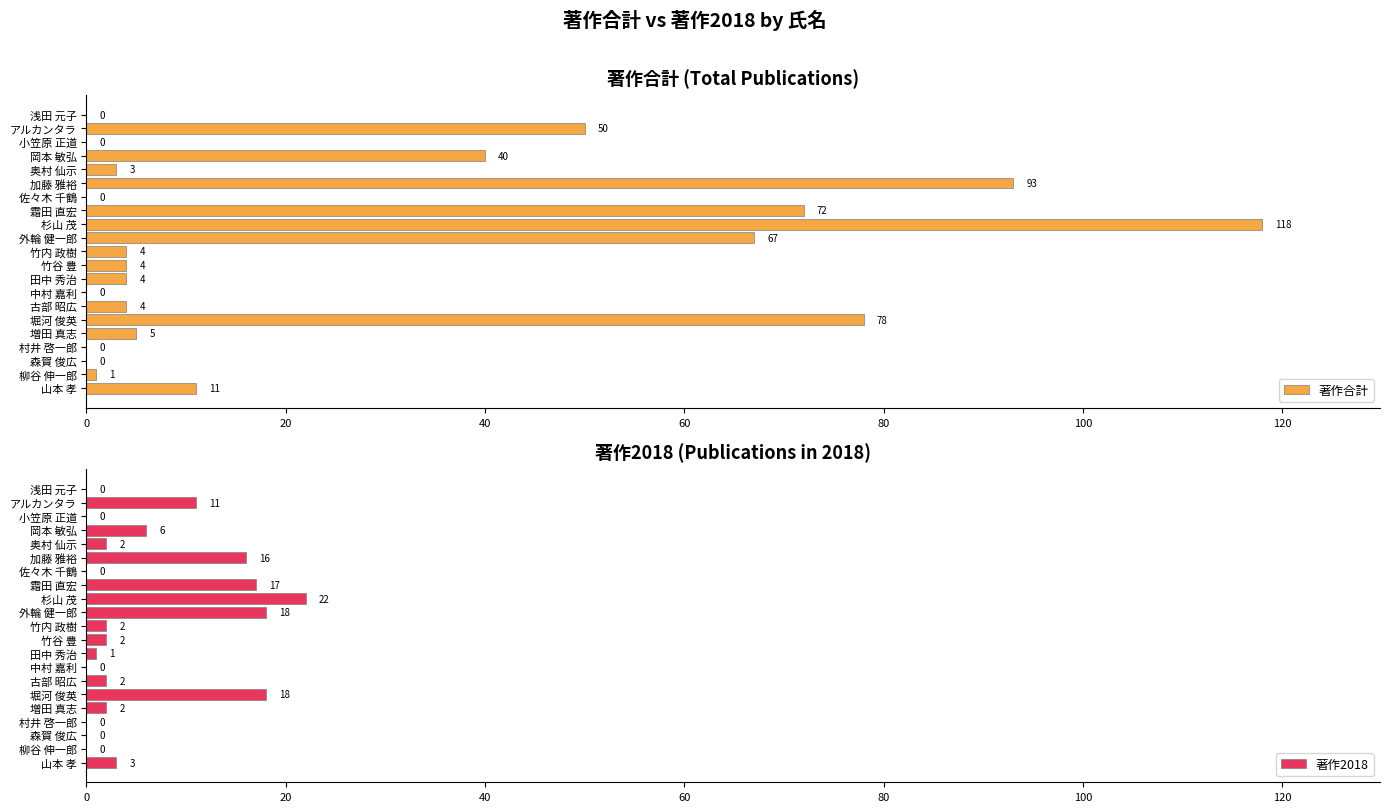

The 著作合計 series shows 4 at 古部 昭広. True or false?

True